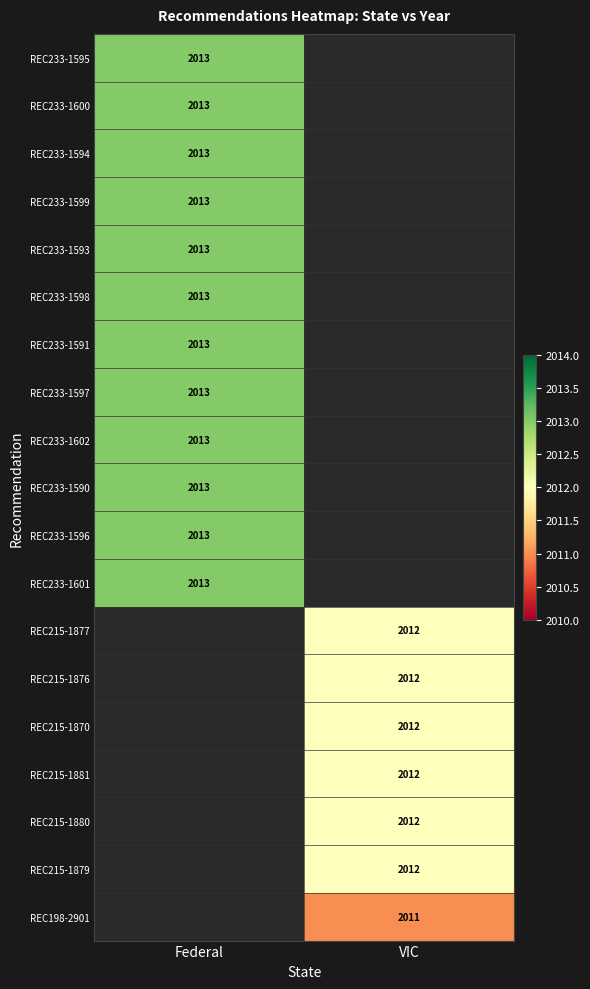

True or false: REC233-1601 has a value of 2883.3 at Federal.

False